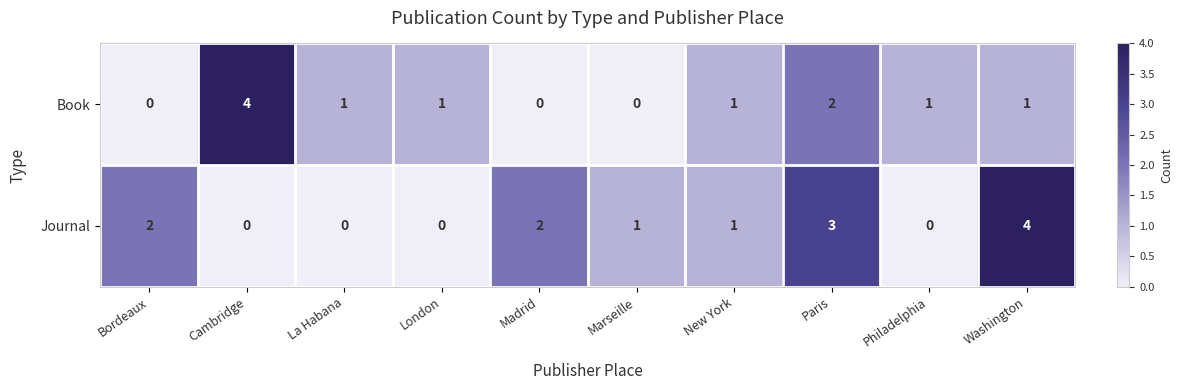

Which series has the largest total across all categories?

Journal